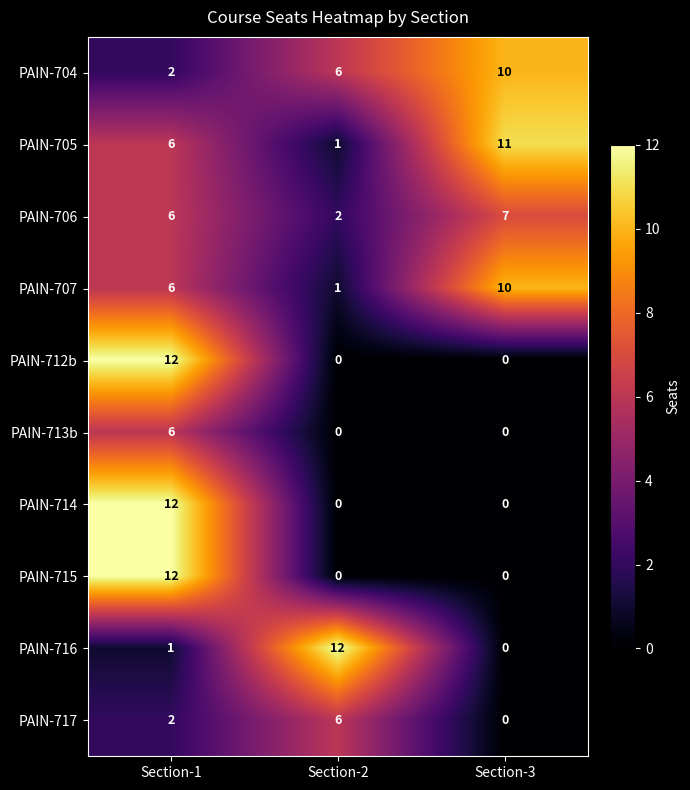

What is the spread (max minus min) of values at Section-3?

11